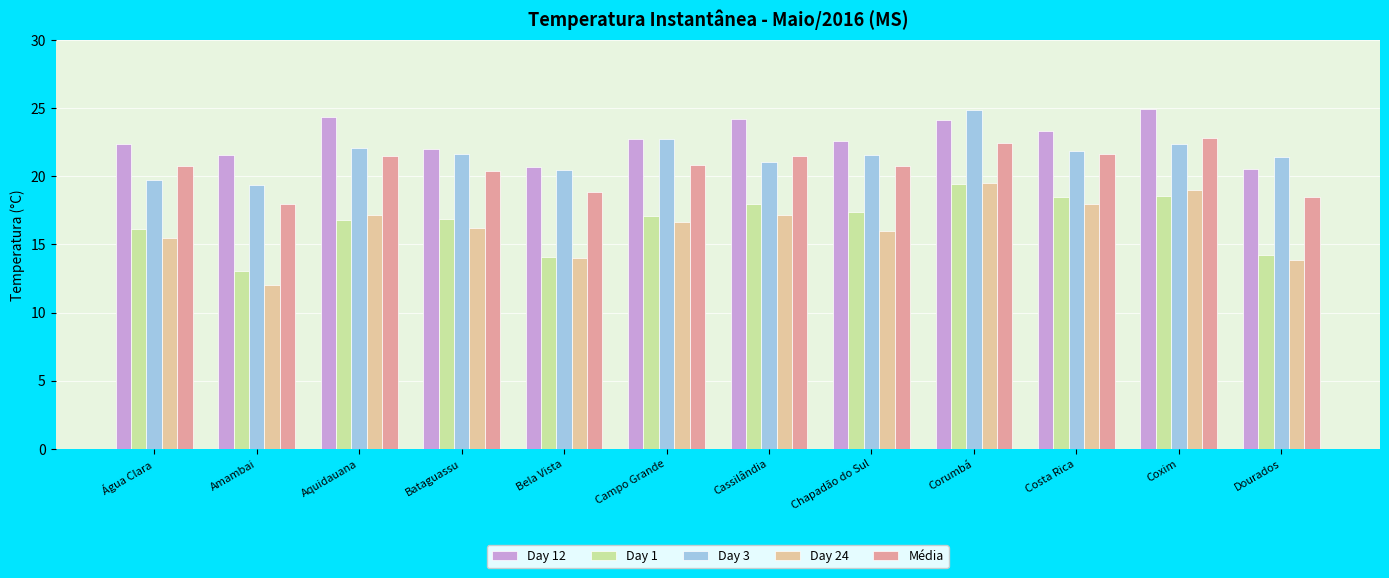

Which series changed the most between Bela Vista and Coxim?

Day 24